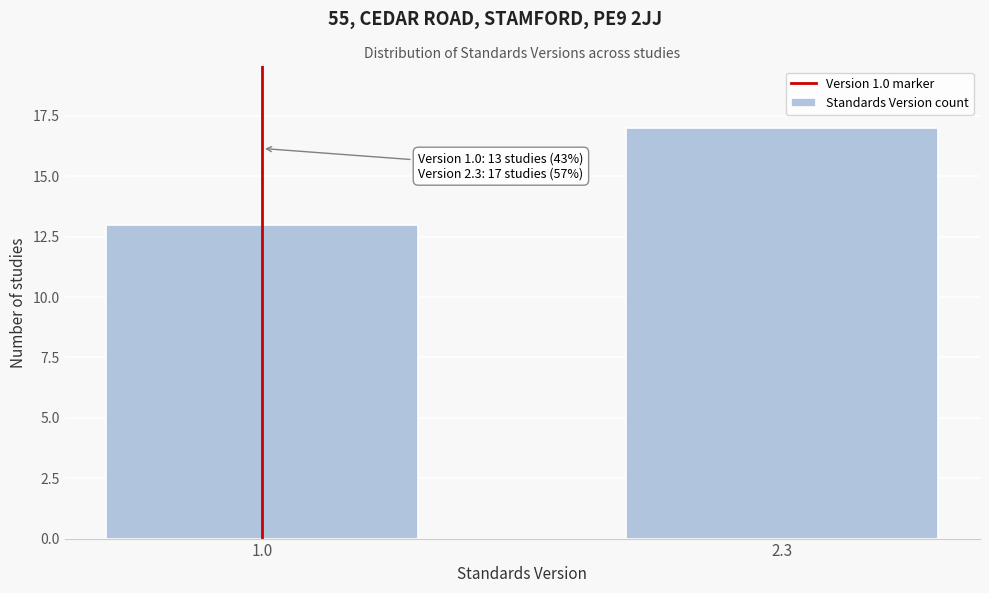

Reading left to right, list all the values displayed in this chart.

13	17